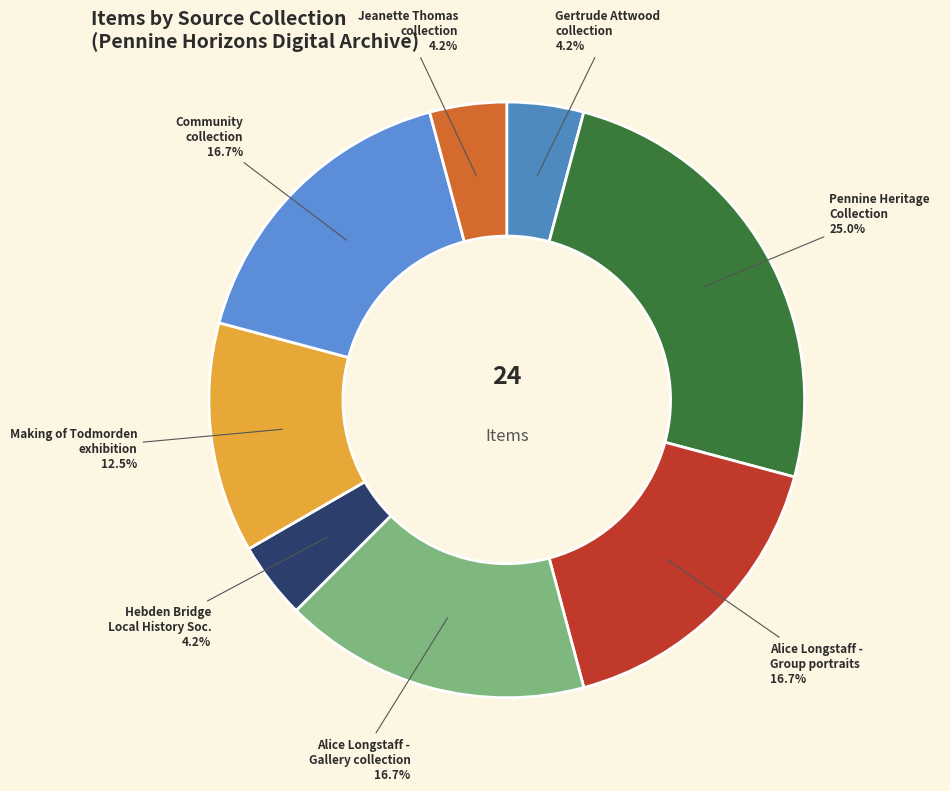

How many slices are in this pie chart?

8